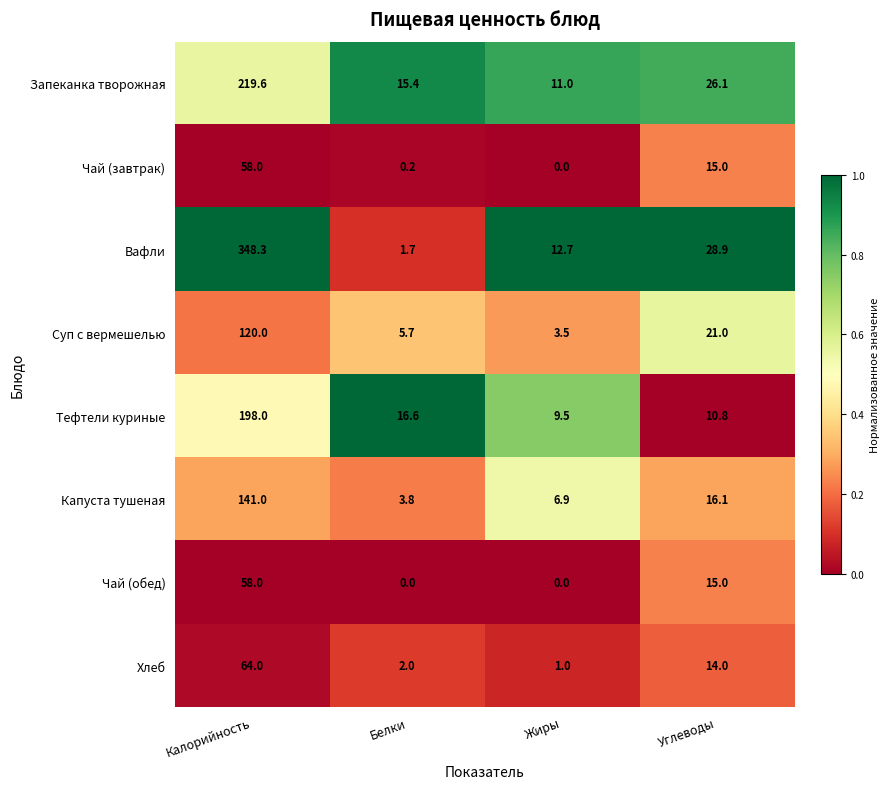

At how many categories does at least one series exceed 0?

4